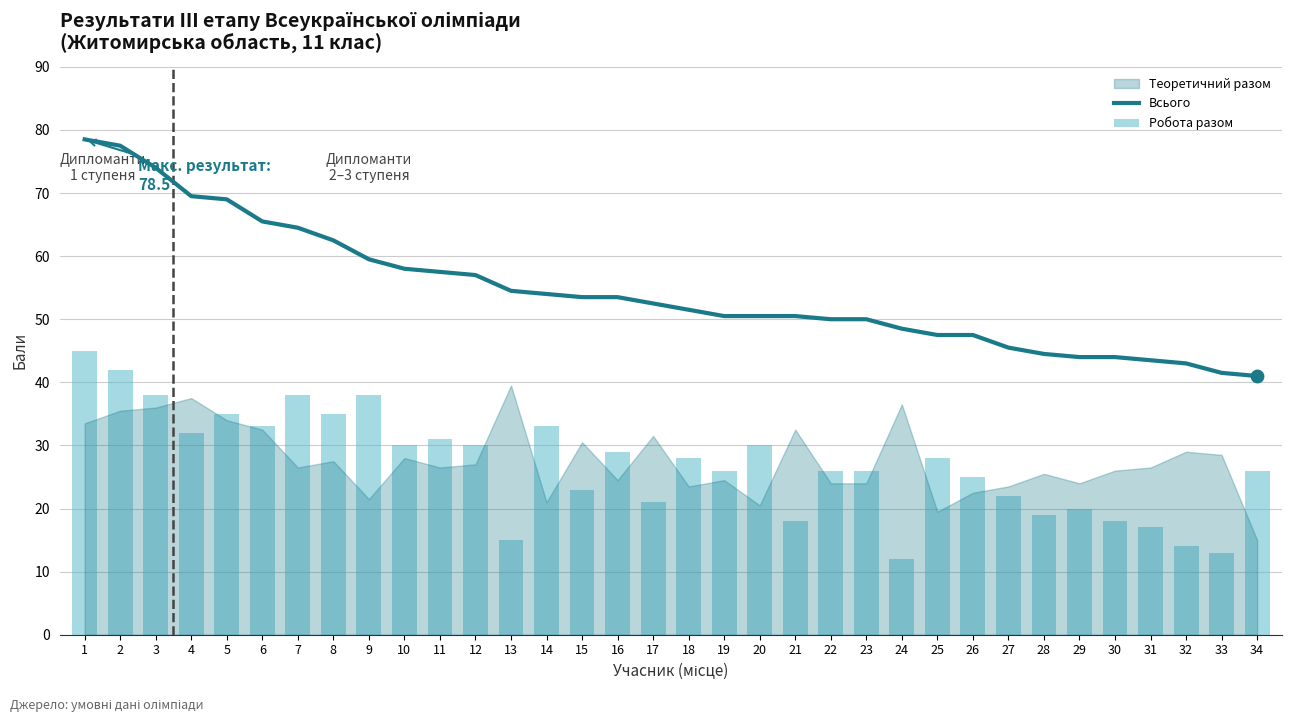

The value of Всього at 25 is 47.5. True or false?

True